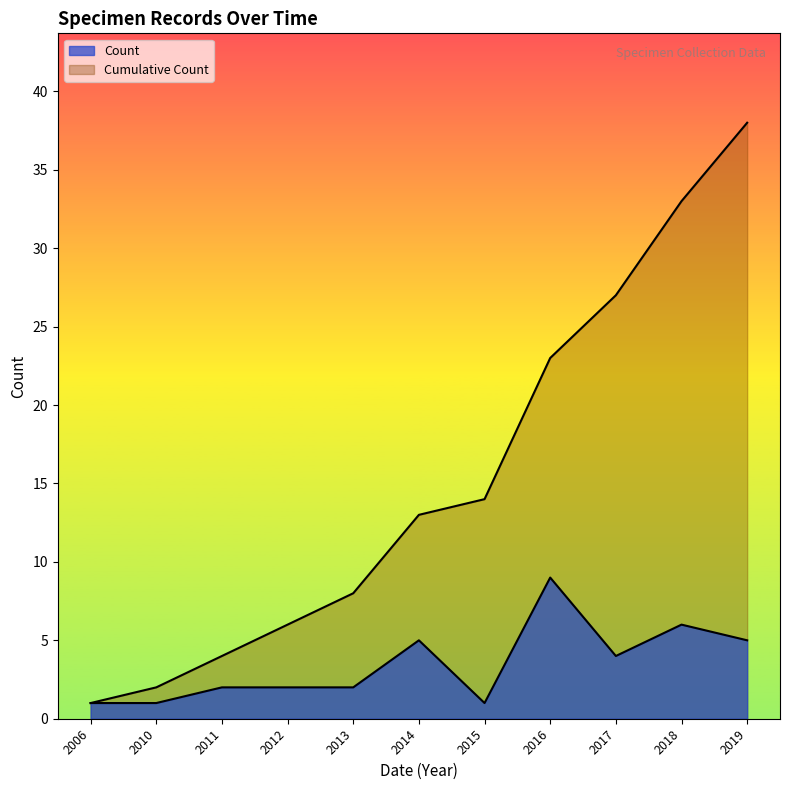

How many lines are shown in the chart?

2